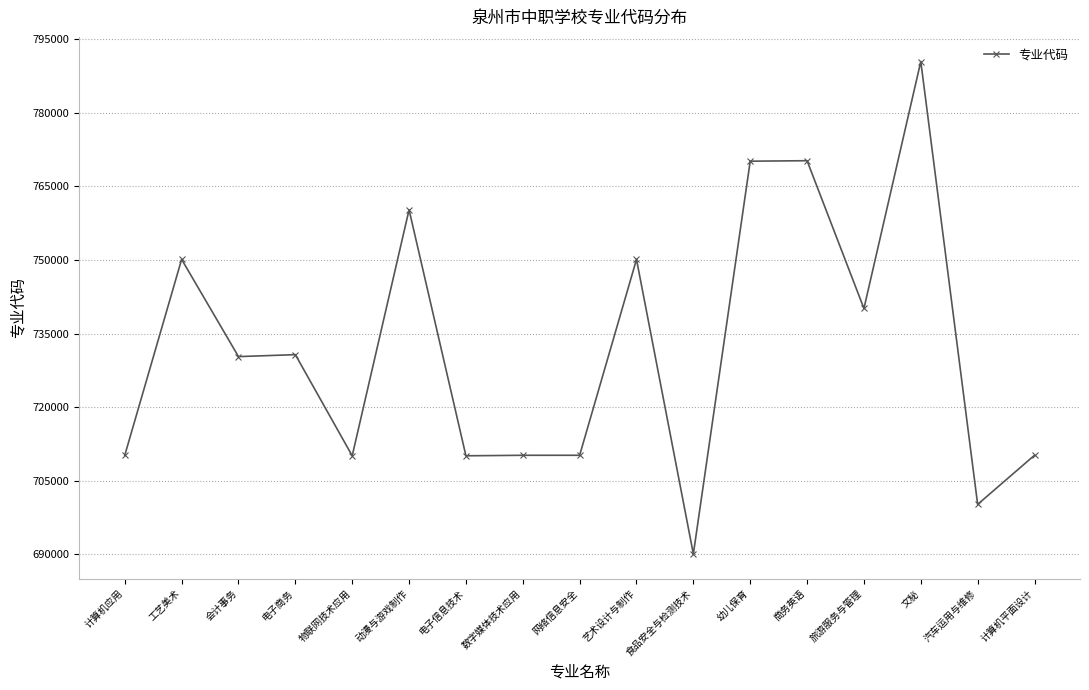

Approximately how many times larger is the value at 商务英语 compared to 艺术设计与制作?

1.0